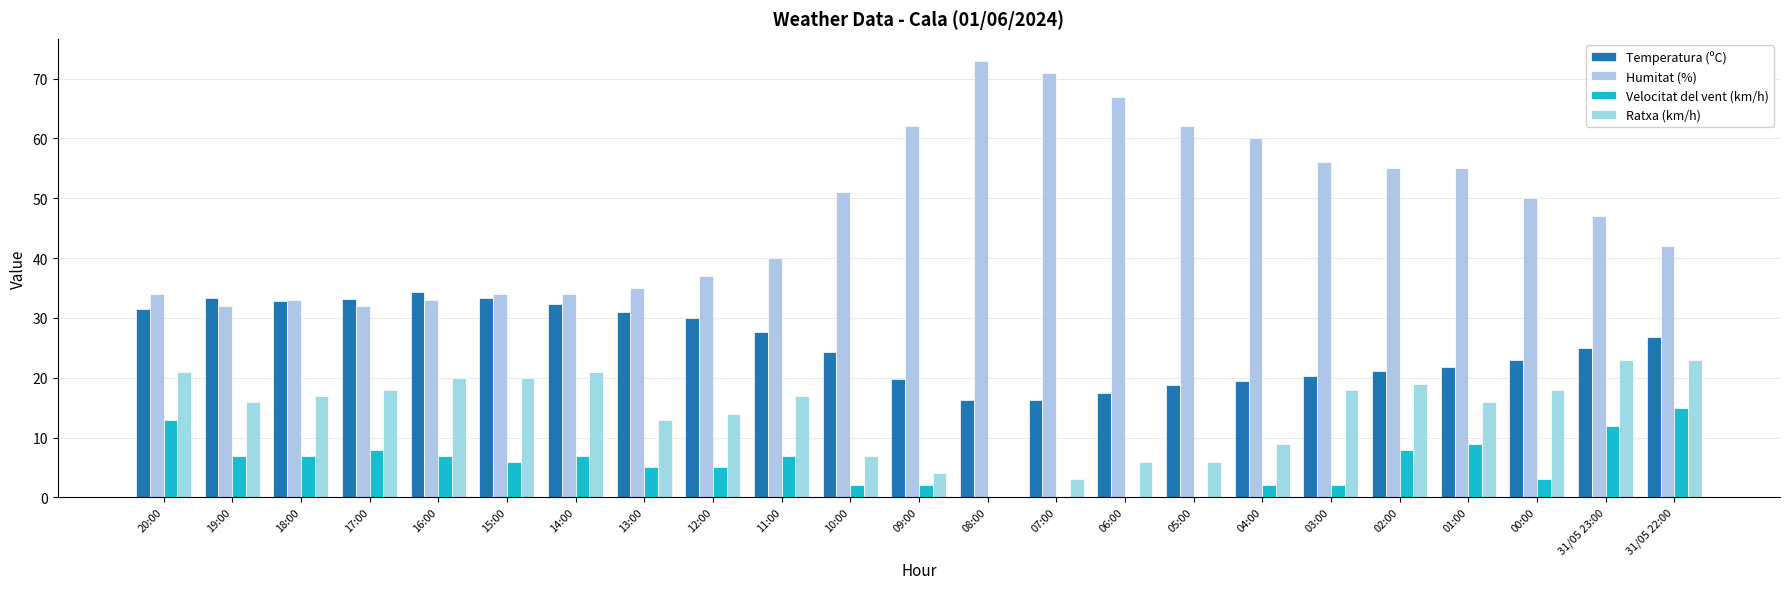

What is the difference between the Temperatura (ºC) values at 02:00 and 19:00?

12.2